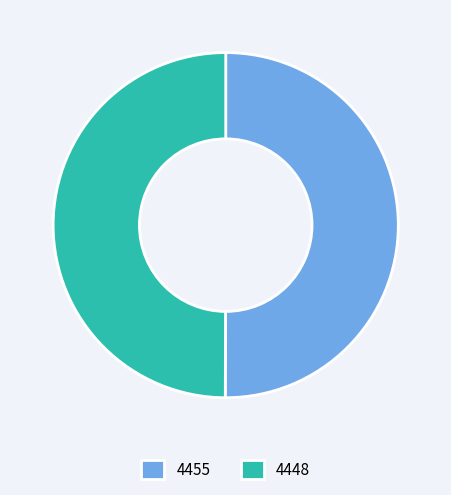

Is the sum of 4448 and 4455 greater than half?

Yes